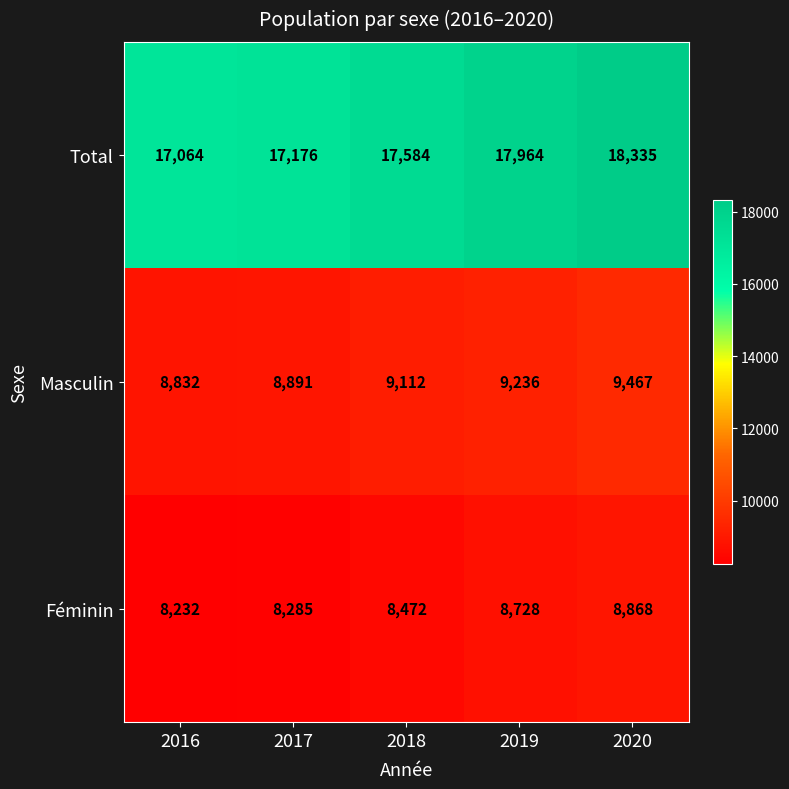

Rank the categories by Masculin value from highest to lowest.

2020, 2019, 2018, 2017, 2016